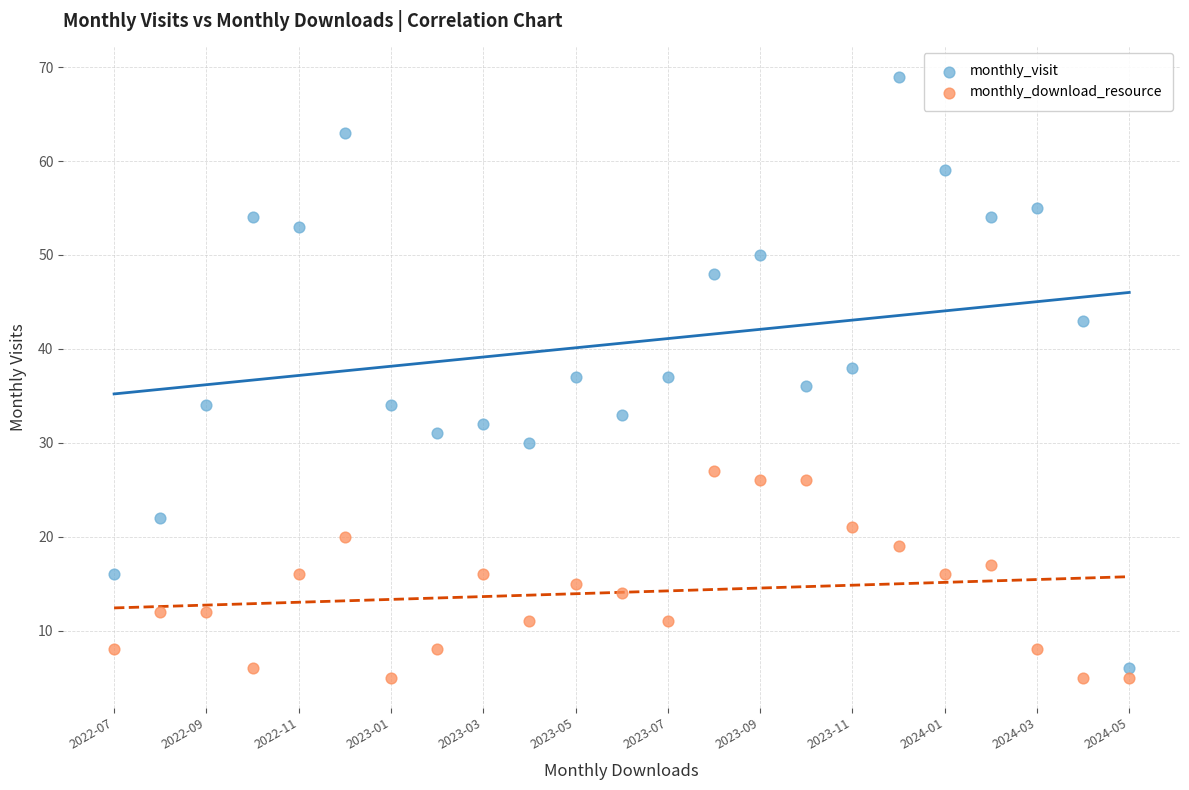

Which series reaches the minimum Y coordinate?

monthly_download_resource